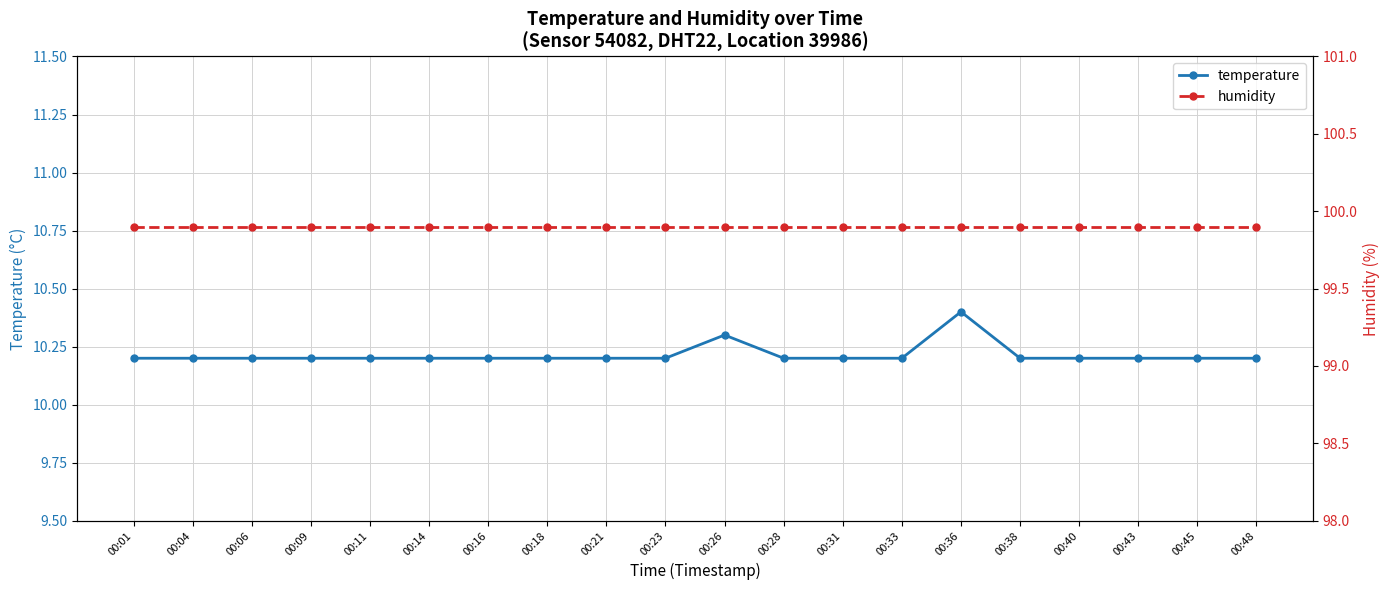

Reading right to left, list all the values displayed in this chart.

temperature: 10.2	10.2	10.2	10.2	10.2	10.4	10.2	10.2	10.2	10.3	10.2	10.2	10.2	10.2	10.2	10.2	10.2	10.2	10.2	10.2
humidity: 99.9	99.9	99.9	99.9	99.9	99.9	99.9	99.9	99.9	99.9	99.9	99.9	99.9	99.9	99.9	99.9	99.9	99.9	99.9	99.9